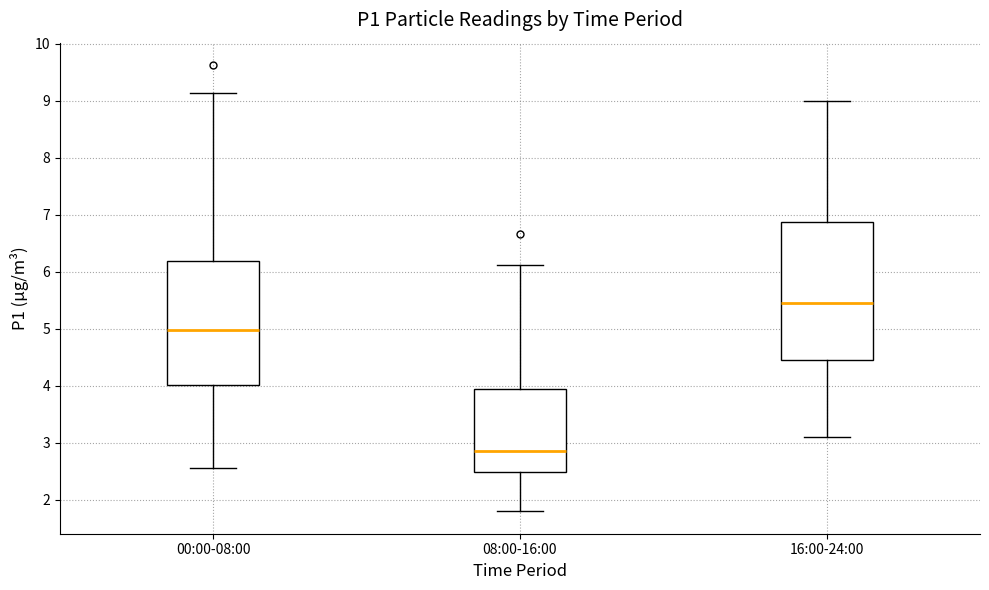

Where is the lower edge of the box for 16:00-24:00 on the y-axis? The values are not printed on the chart, so give them approximately, as read against the axis.

4.5